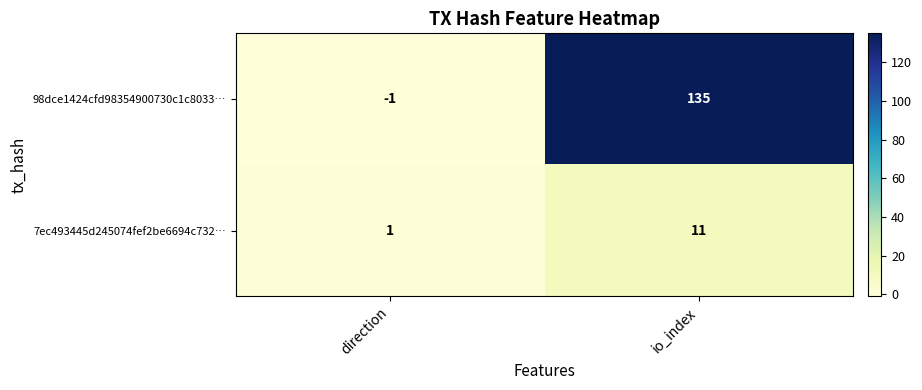

List the series in order of their overall mean, highest first.

98dce1424cfd98354900730c1c8033…, 7ec493445d245074fef2be6694c732…